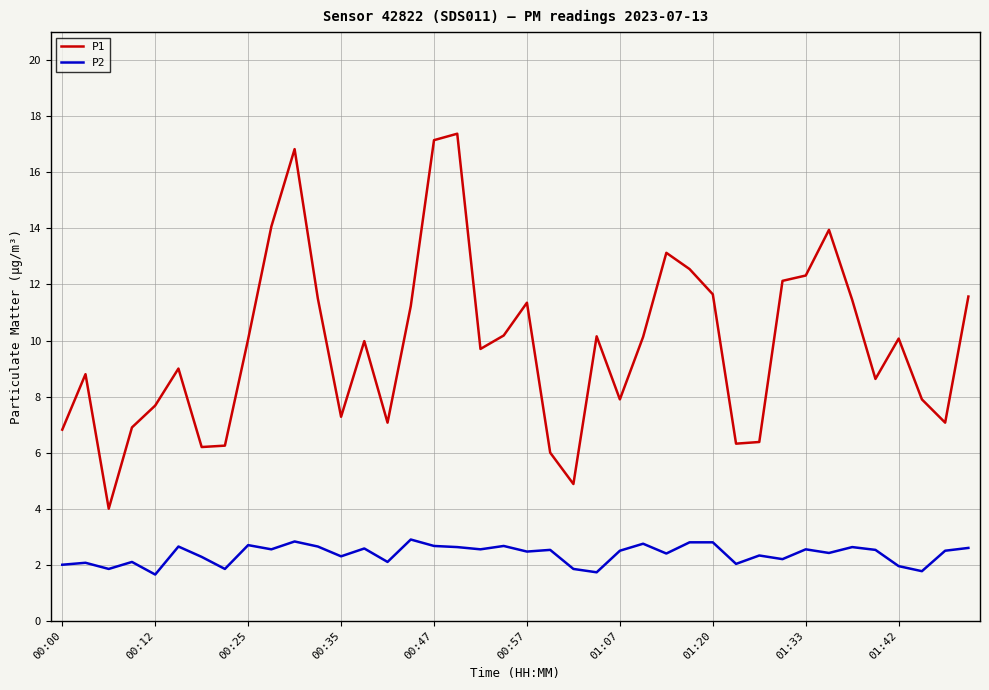

True or false: P2 and P1 intersect in this chart.

False